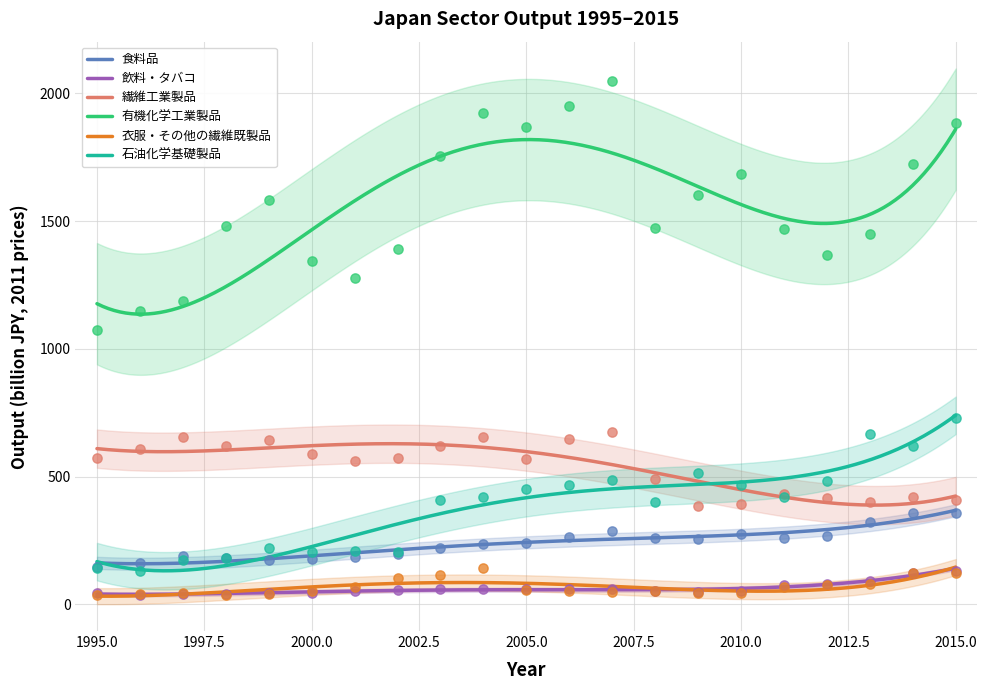

Which series has the largest Y range (max minus min)?

有機化学工業製品